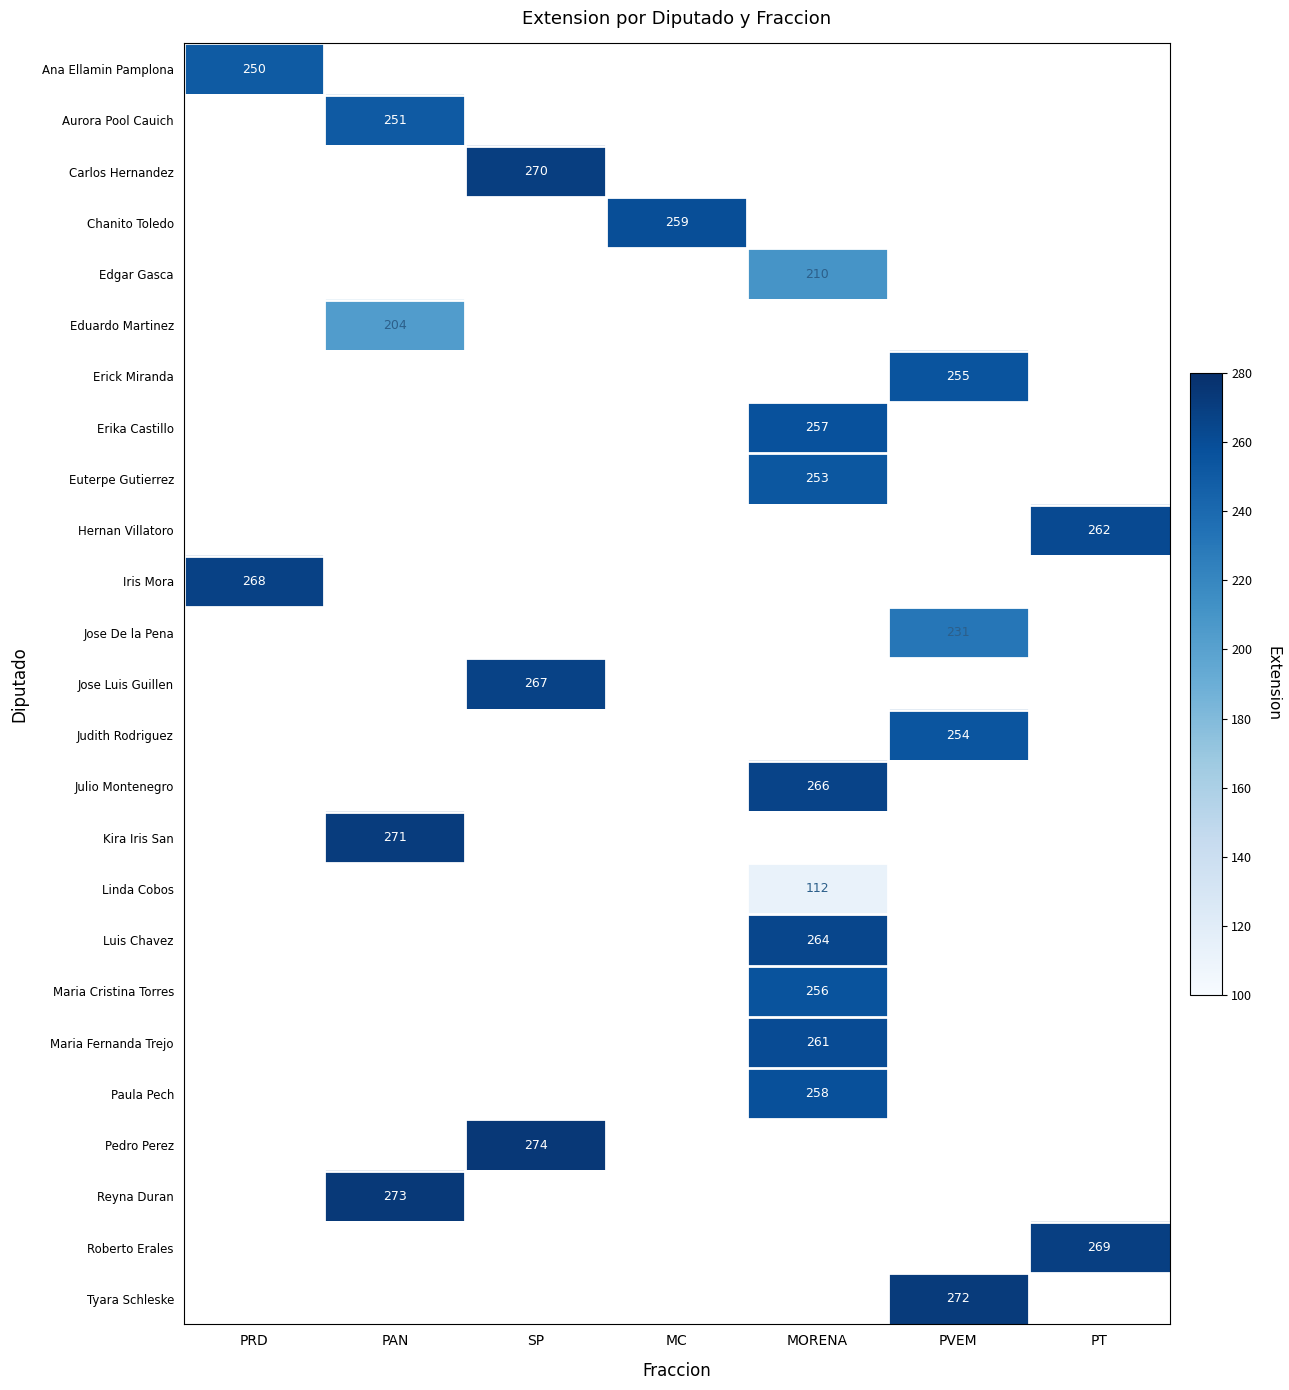

What is the greatest value displayed?

274.0